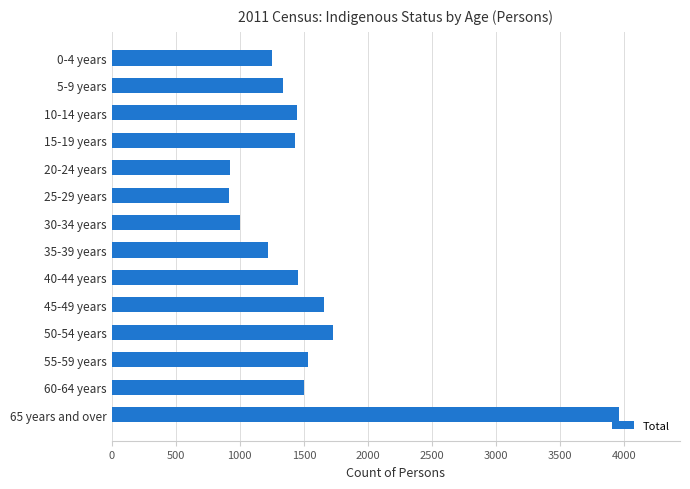

Is it true that the value at 60-64 years is 814?

False